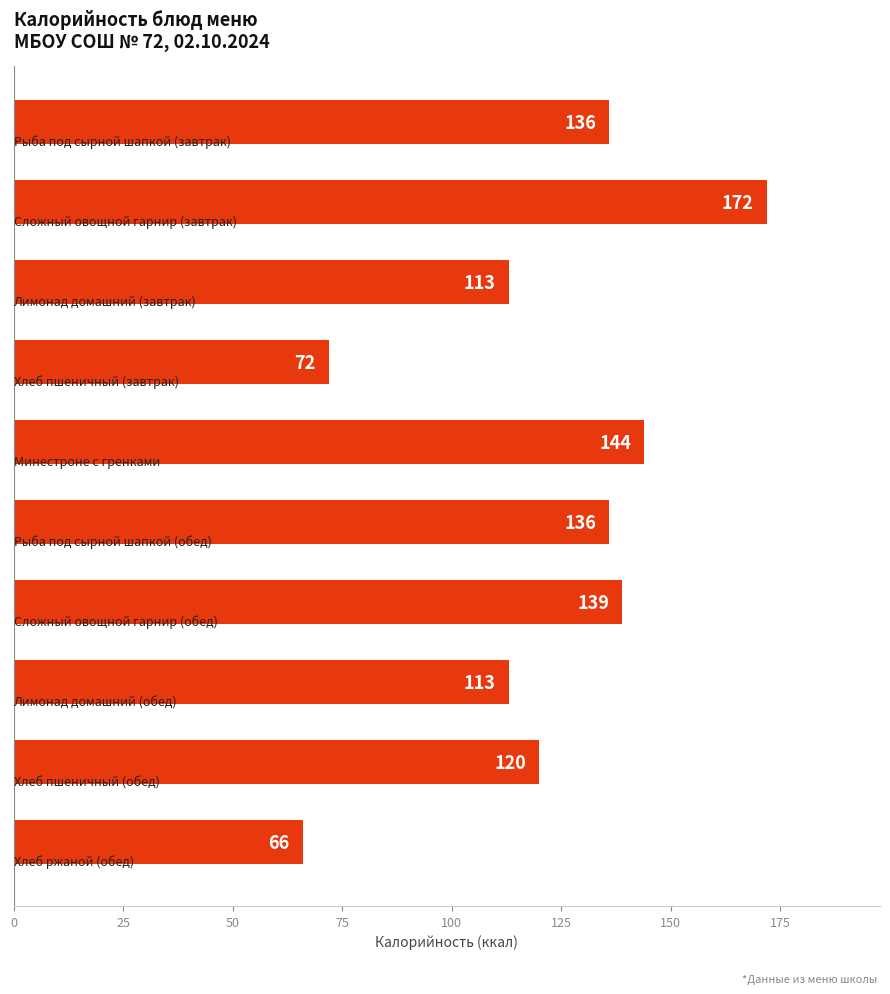

What is the smallest value displayed?

66